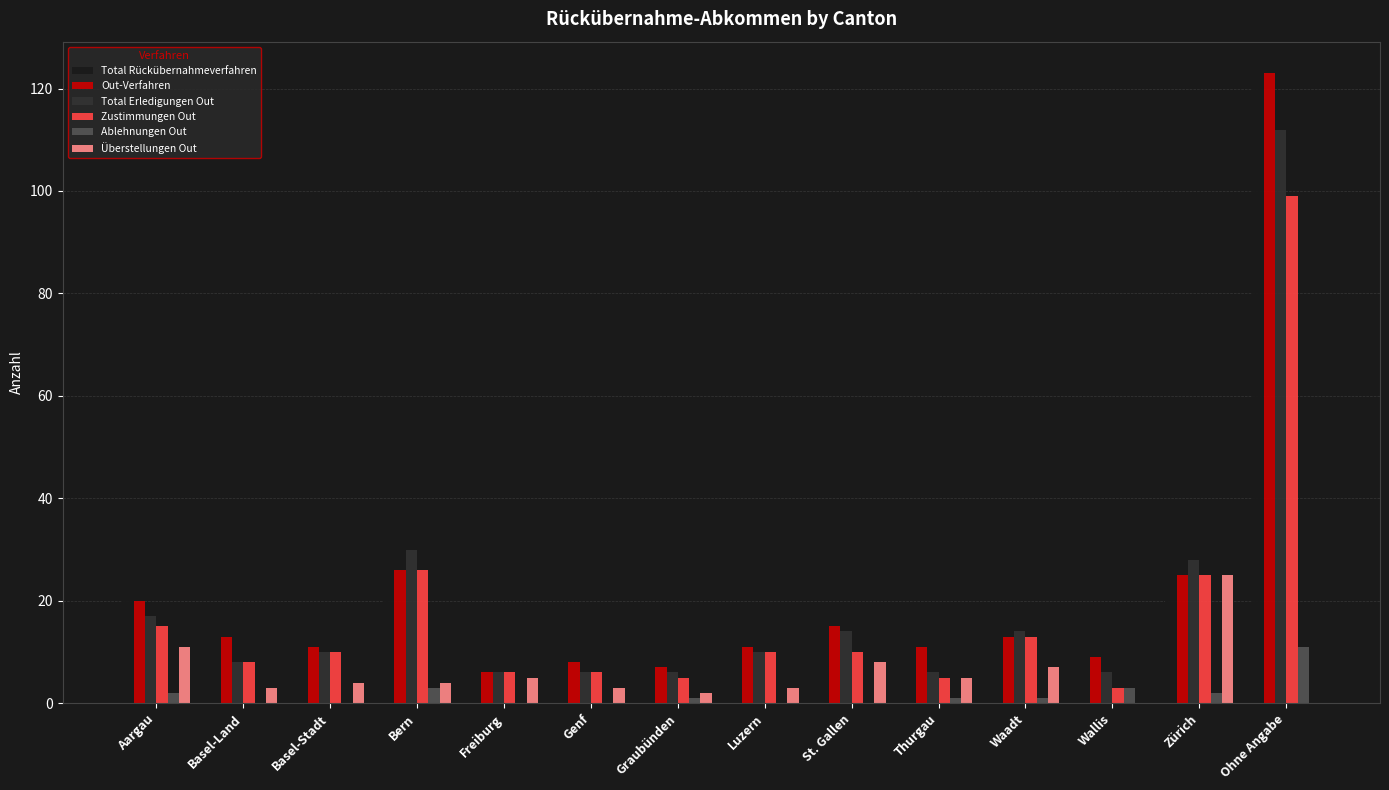

At which label does Total Rückübernahmeverfahren reach its peak?

Ohne Angabe